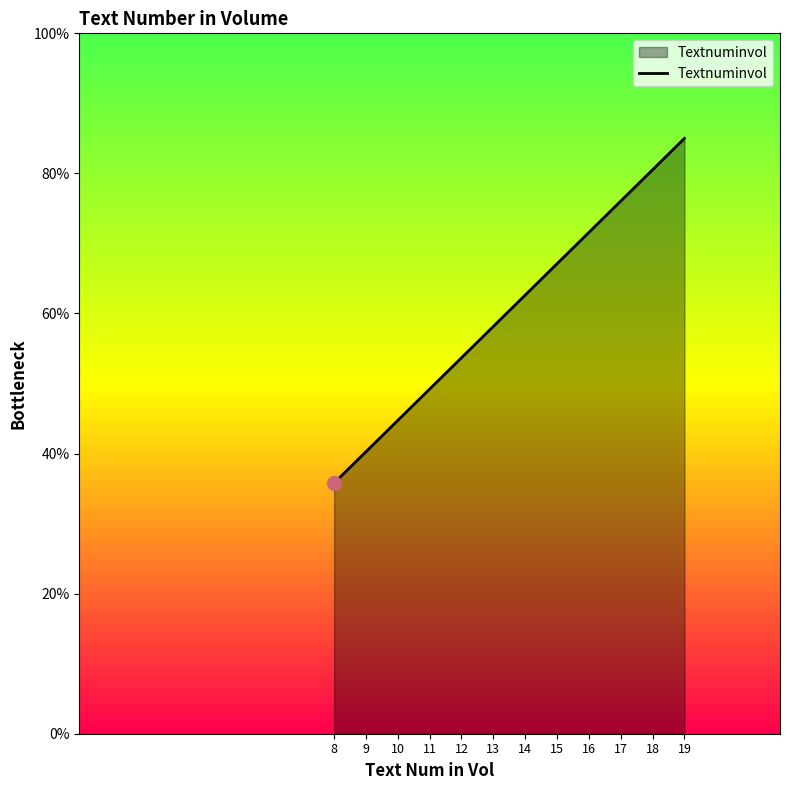

What is the change in value from 12 to 13?

+4.5